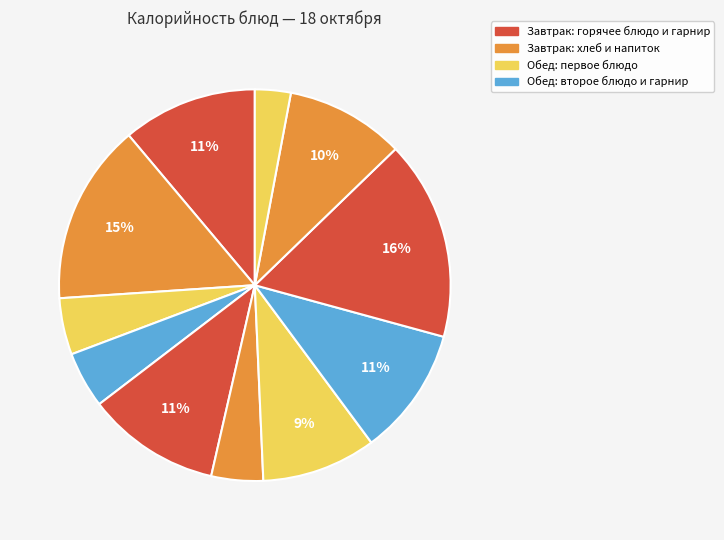

To the nearest percent, what is the difference between the largest and smallest slice percentages?

14%